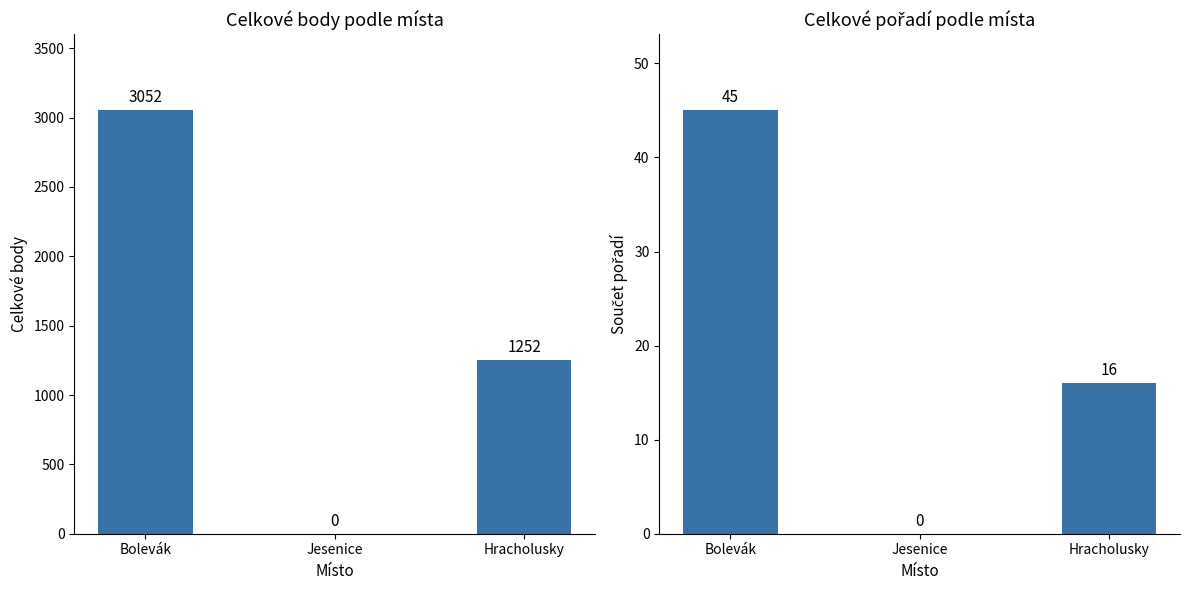

Is it true that Body equals 5038 at Bolevák?

False